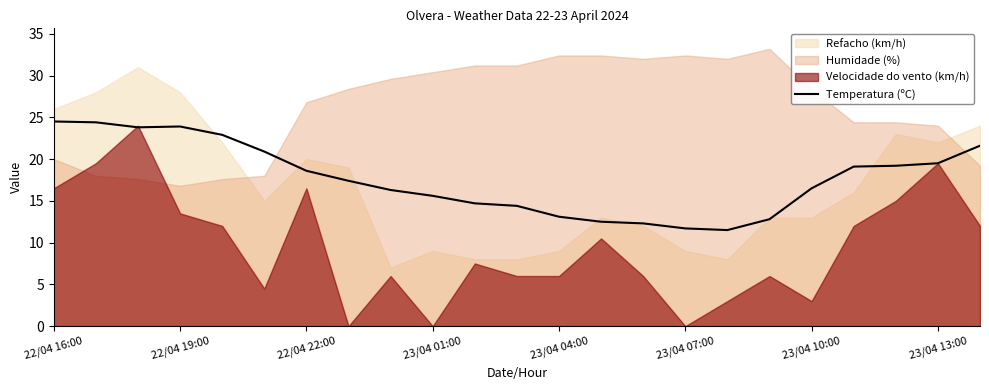

True or false: Temperatura (ºC) has a value of 13.1 at 23/04 04:00.

True